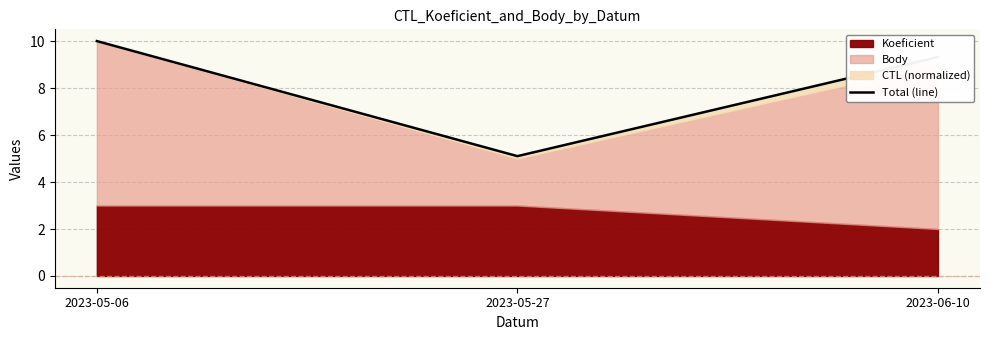

How many values exceed 9?

2